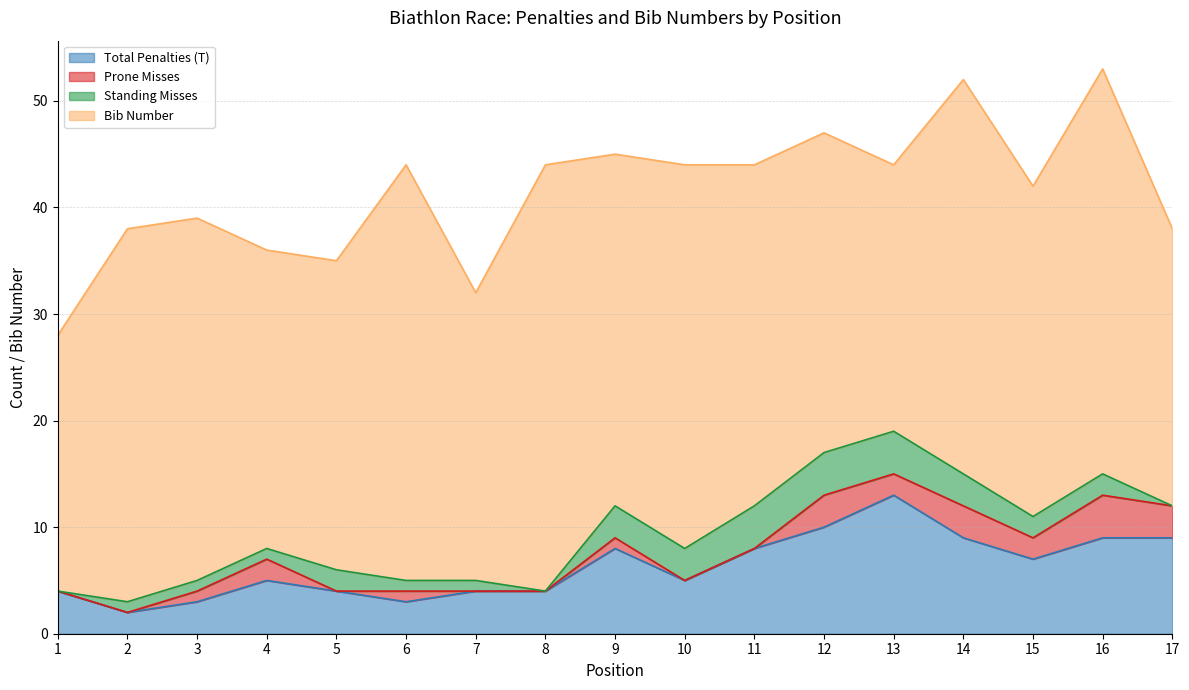

Reading left to right, list all the values displayed in this chart.

Total Penalties (T): 1=4	2=2	3=3	4=5	5=4	6=3	7=4	8=4	9=8	10=5	11=8	12=10	13=13	14=9	15=7	16=9	17=9
Prone Misses: 1=0	2=0	3=1	4=2	5=0	6=1	7=0	8=0	9=1	10=0	11=0	12=3	13=2	14=3	15=2	16=4	17=3
Standing Misses: 1=0	2=1	3=1	4=1	5=2	6=1	7=1	8=0	9=3	10=3	11=4	12=4	13=4	14=3	15=2	16=2	17=0
Bib Number: 1=24	2=35	3=34	4=28	5=29	6=39	7=27	8=40	9=33	10=36	11=32	12=30	13=25	14=37	15=31	16=38	17=26